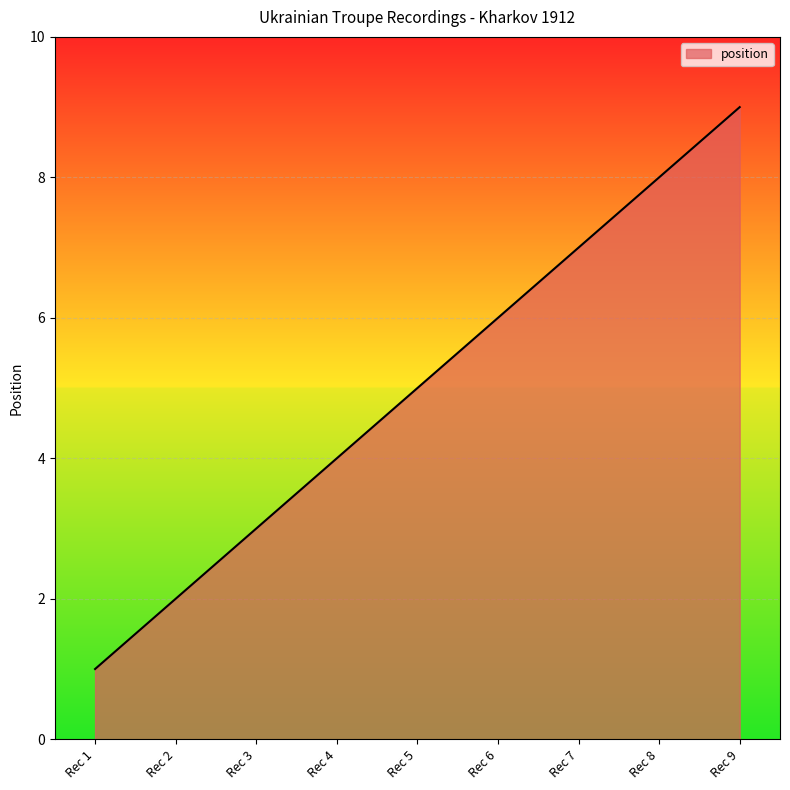

What is the average value?

5